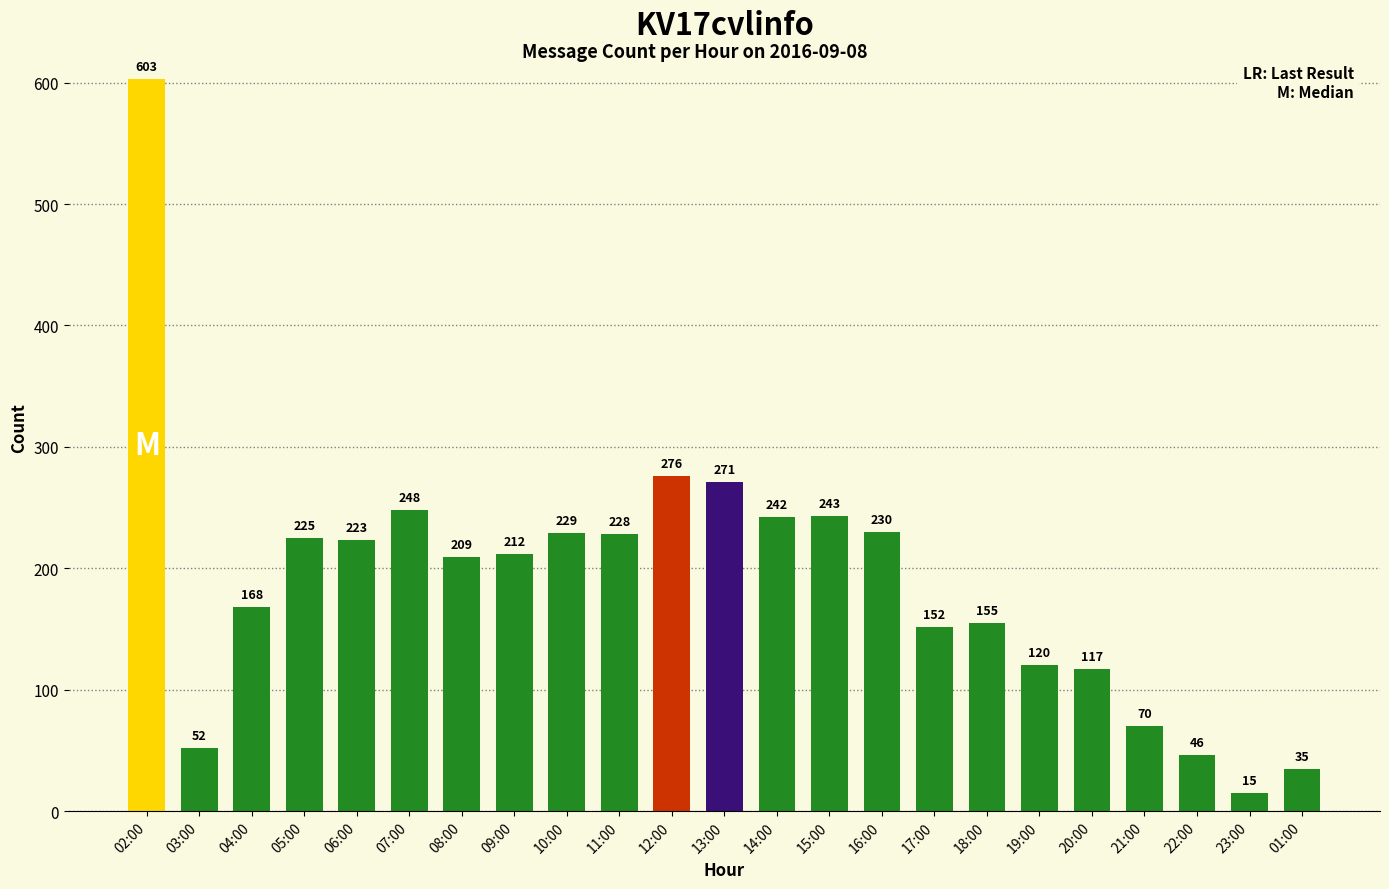

Does the chart contain any negative values?

No